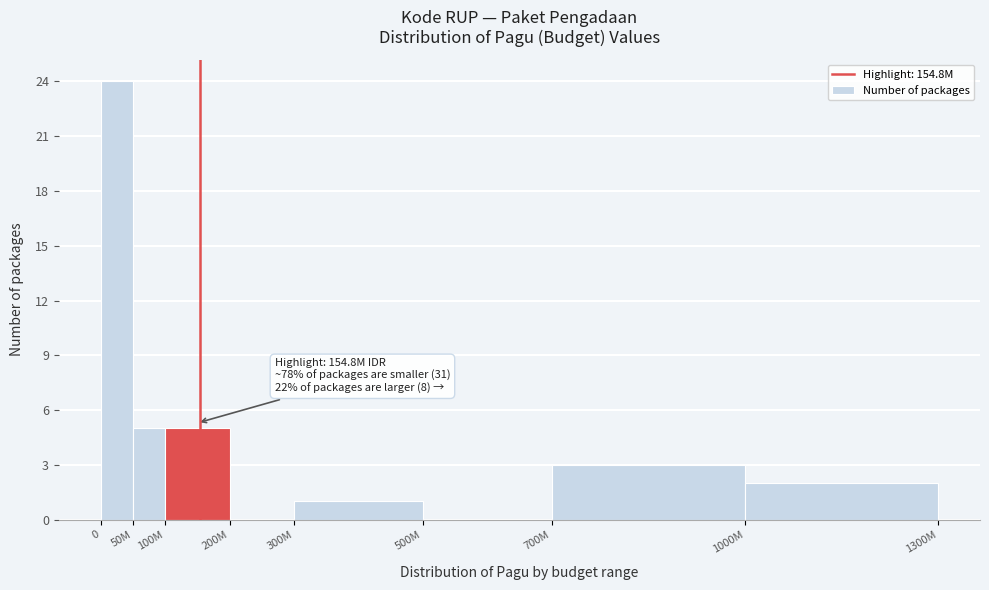

Reading right to left, extract all data points from this chart.

1000M=2	700M=3	500M=0	300M=1	200M=0	100M=5	50M=5	0=24